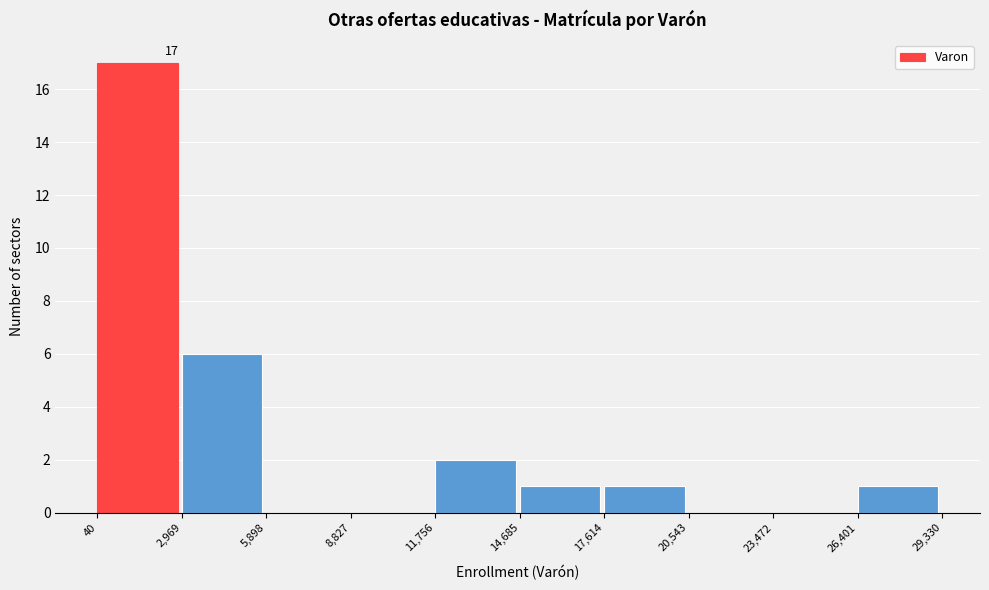

Over which range of the x-axis is the bar tallest?

40 to 2,969